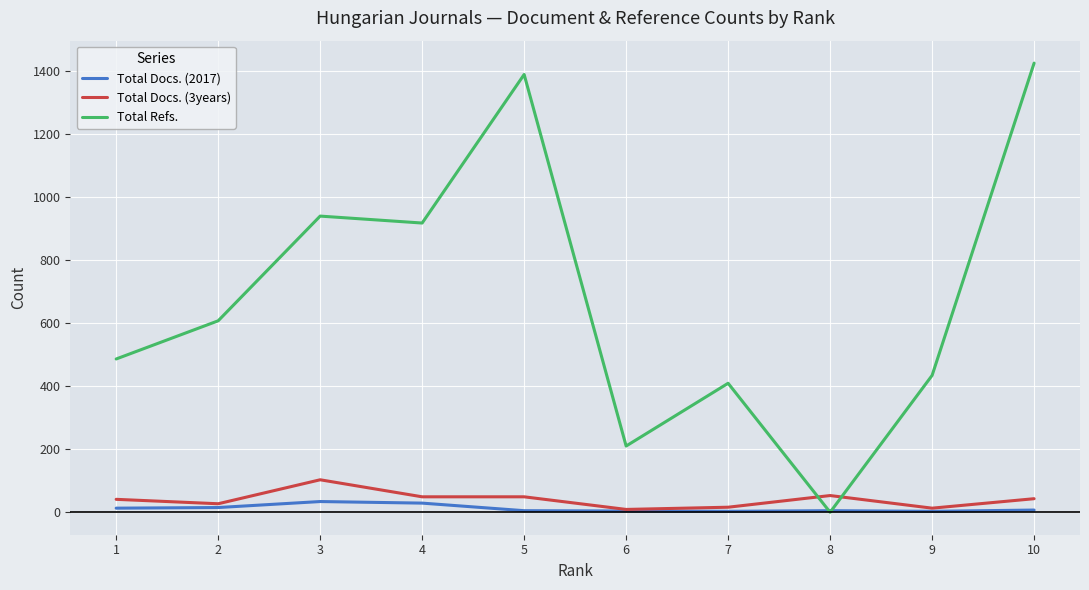

Which series changed the most between 7 and 10?

Total Refs.